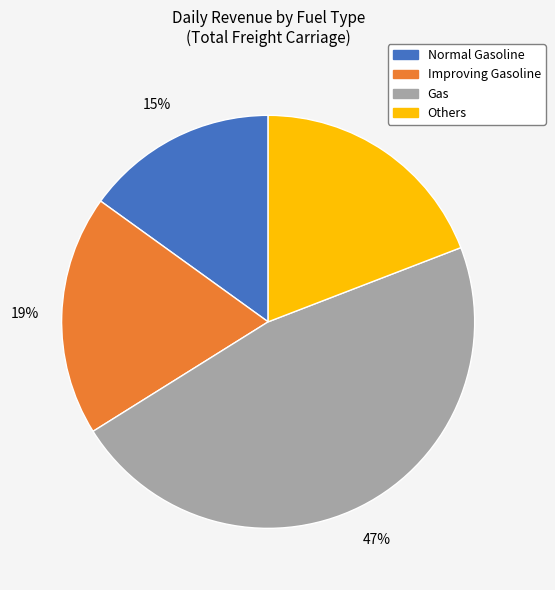

Do Others and Improving Gasoline together represent more than half of the pie?

No